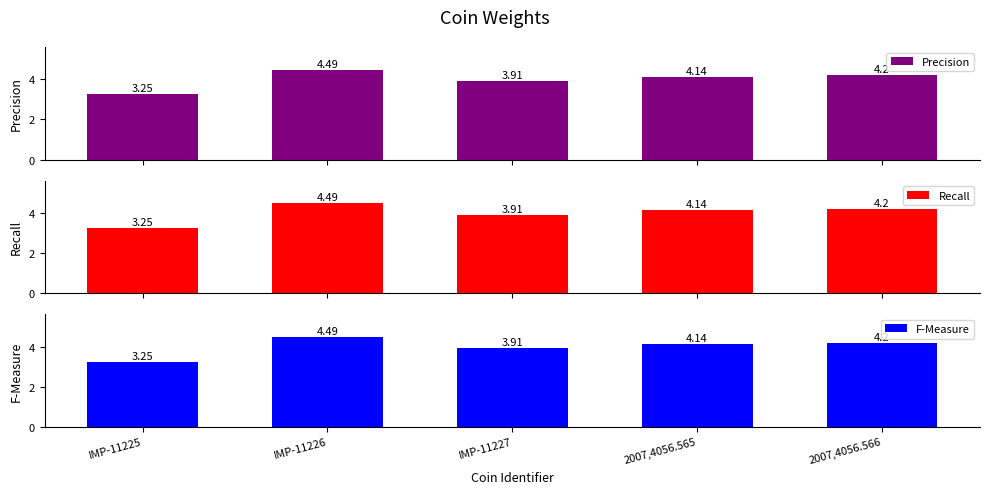

Which series has the largest range (max minus min)?

Precision